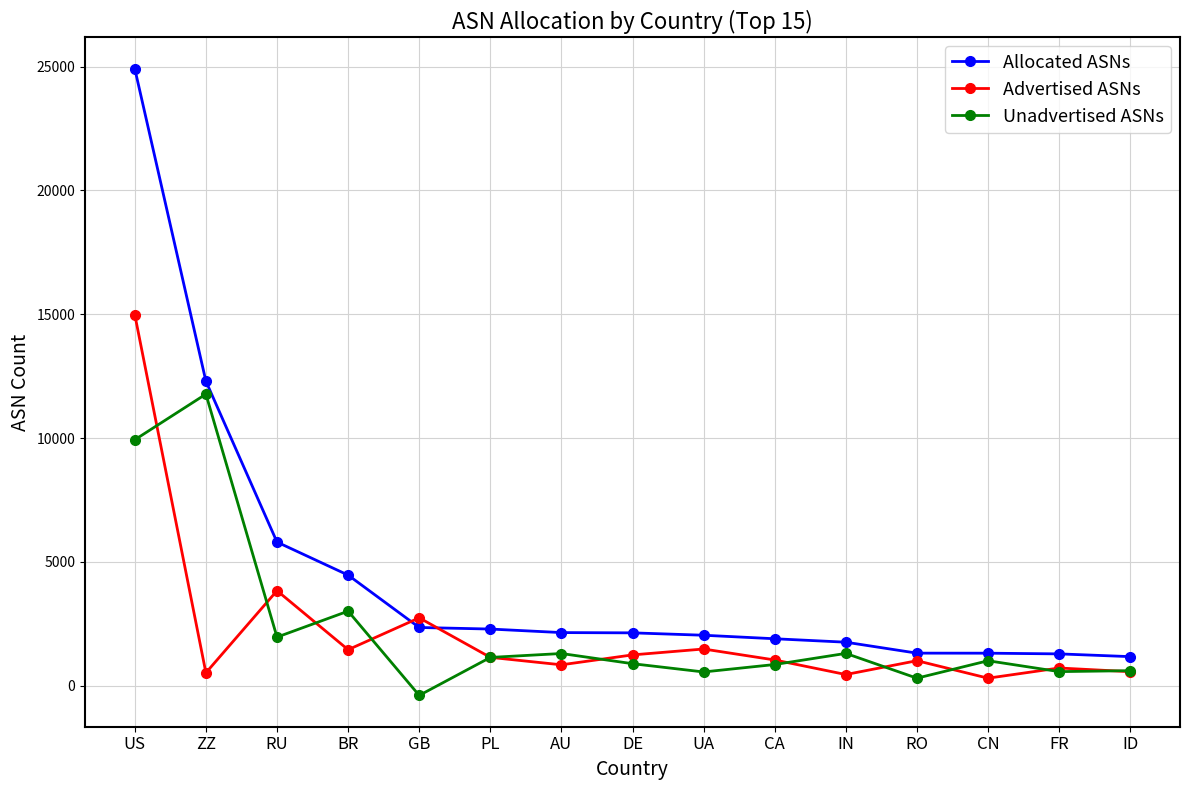

How many data points in Unadvertised ASNs are less than 1009?

7